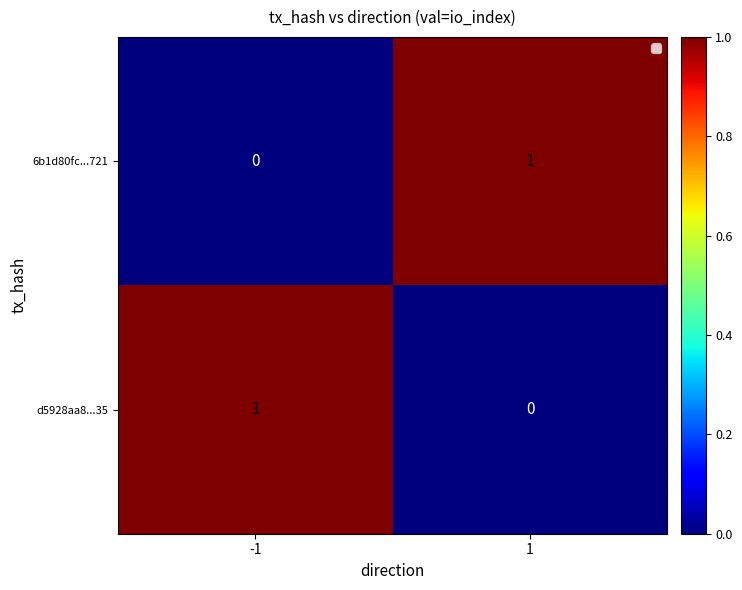

How many values in d5928aa8...35 are above zero?

1